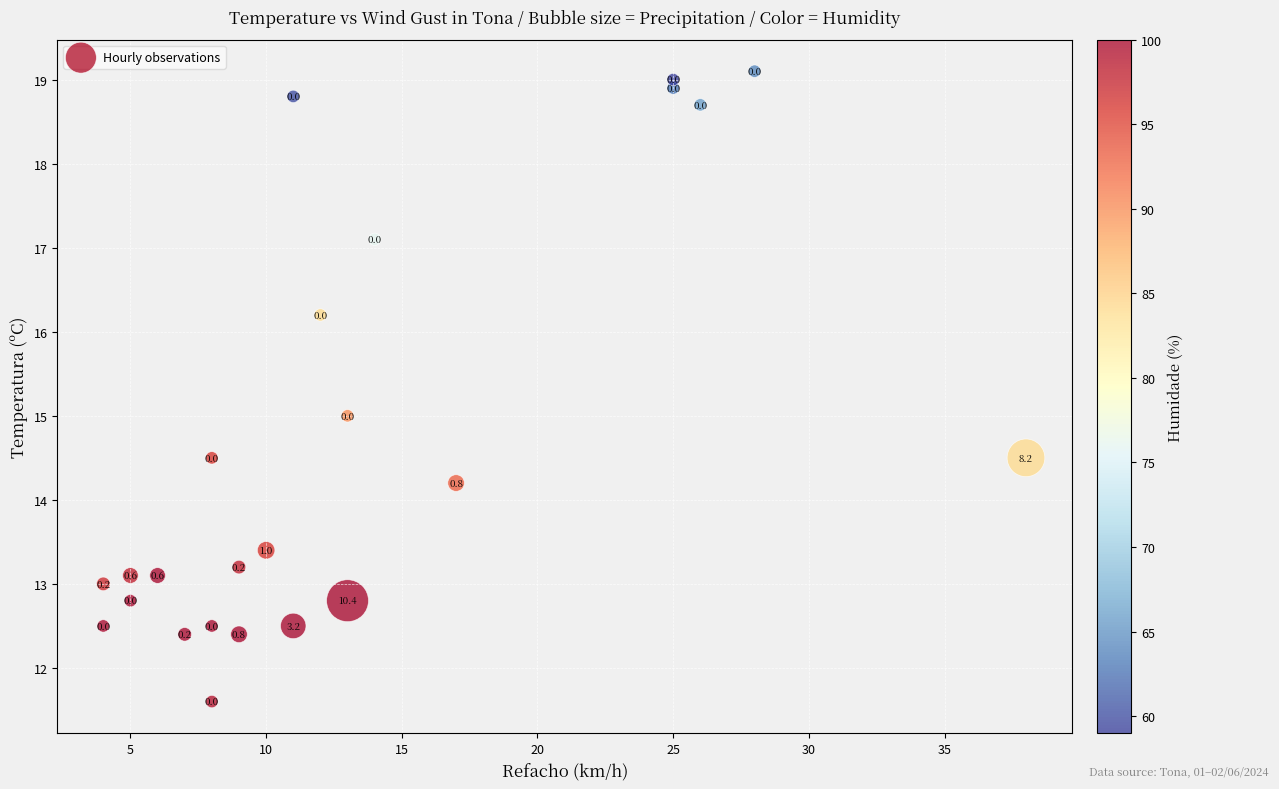

What is the range of X values (max minus min)?

34.0